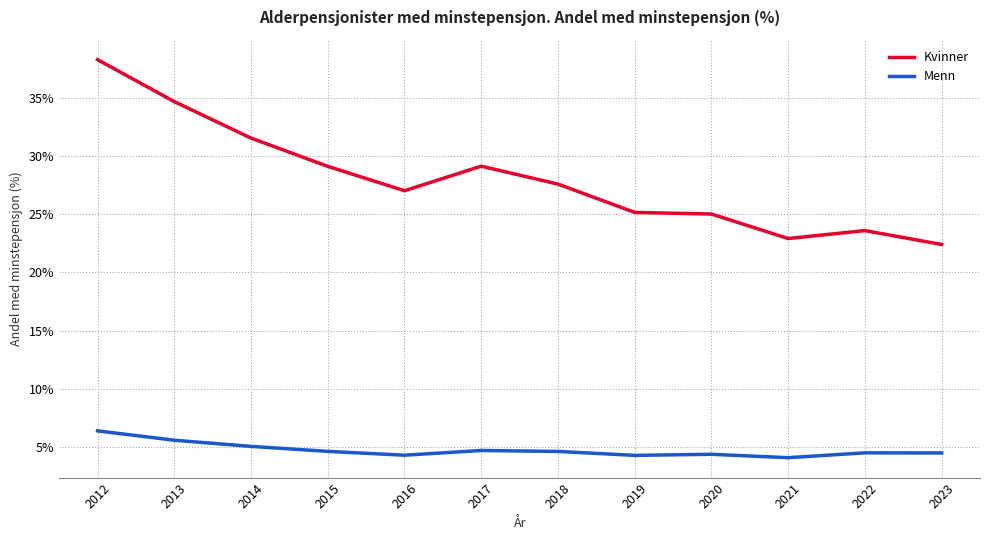

What is the difference between the maximum and minimum values in the Kvinner series?

15.9